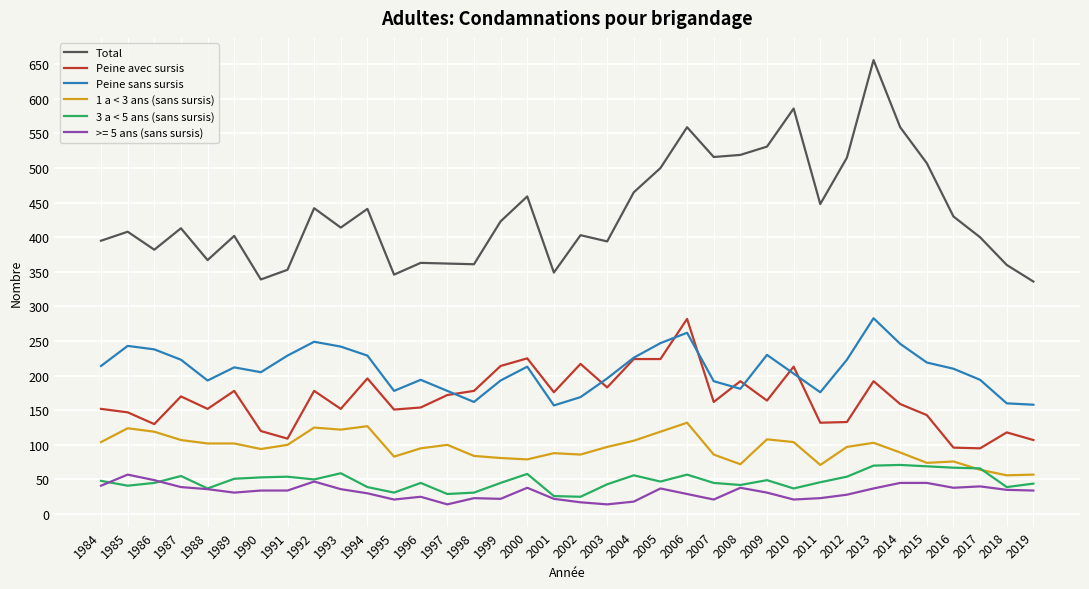

What is the difference between the maximum and minimum values in the 3 a < 5 ans (sans sursis) series?

46